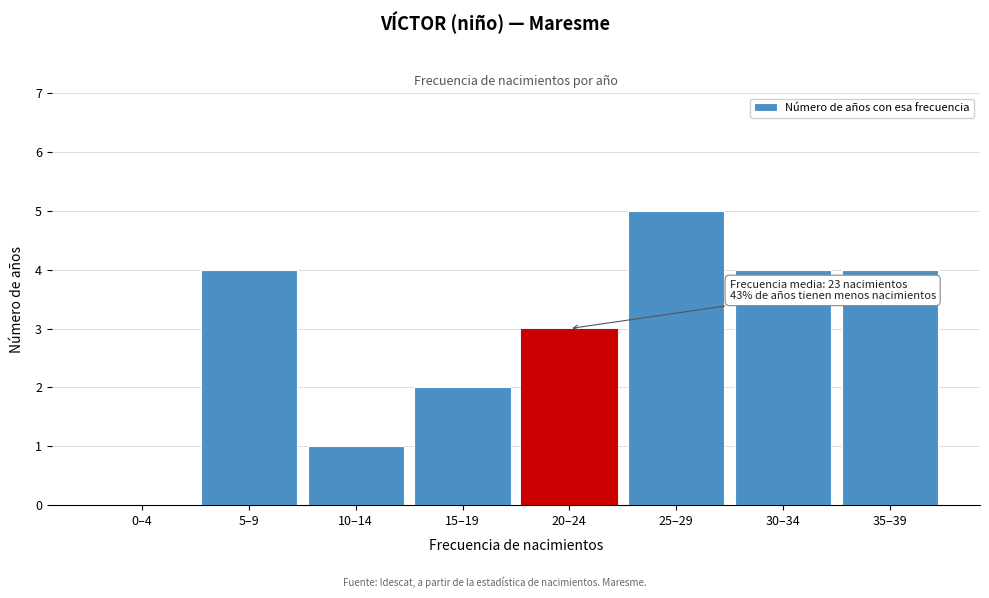

Reading right to left, transcribe all the data shown in this chart.

35–39=4	30–34=4	25–29=5	20–24=3	15–19=2	10–14=1	5–9=4	0–4=0